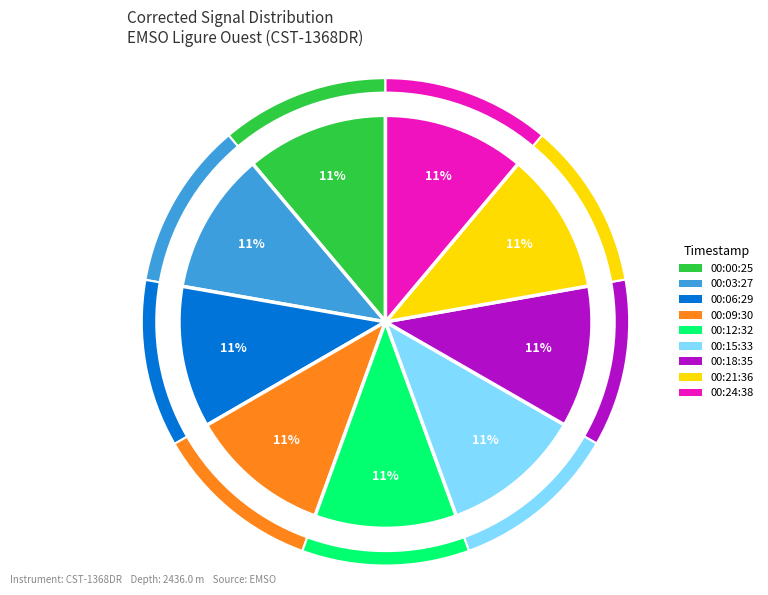

To the nearest percent, what portion does 2023-03-22T00:24:38 represent?

11%